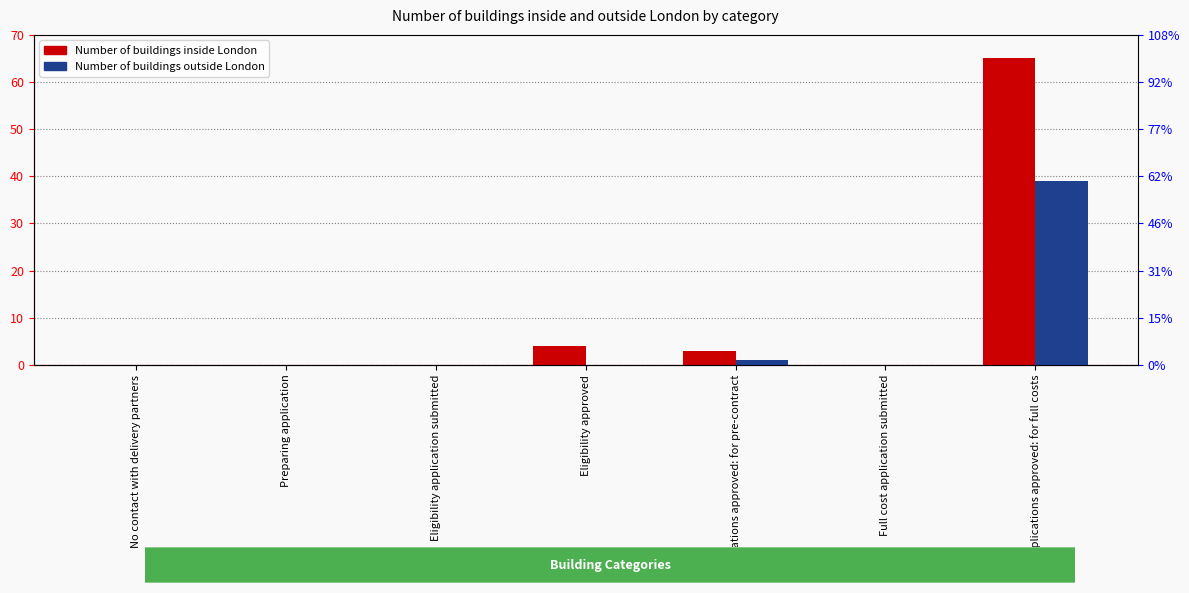

Which series has the widest spread of values?

Number of buildings inside London